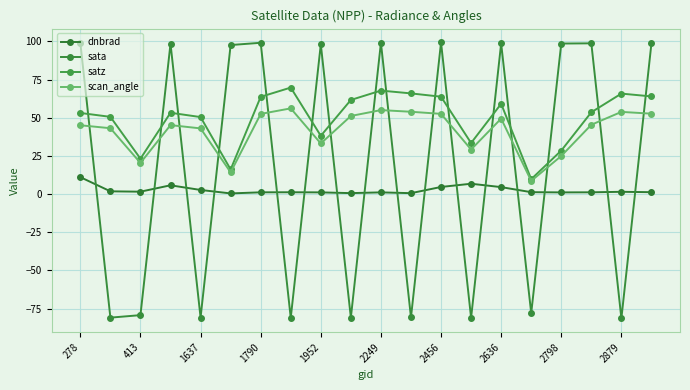

What are all the series names shown in the legend?

dnbrad, sata, satz, scan_angle